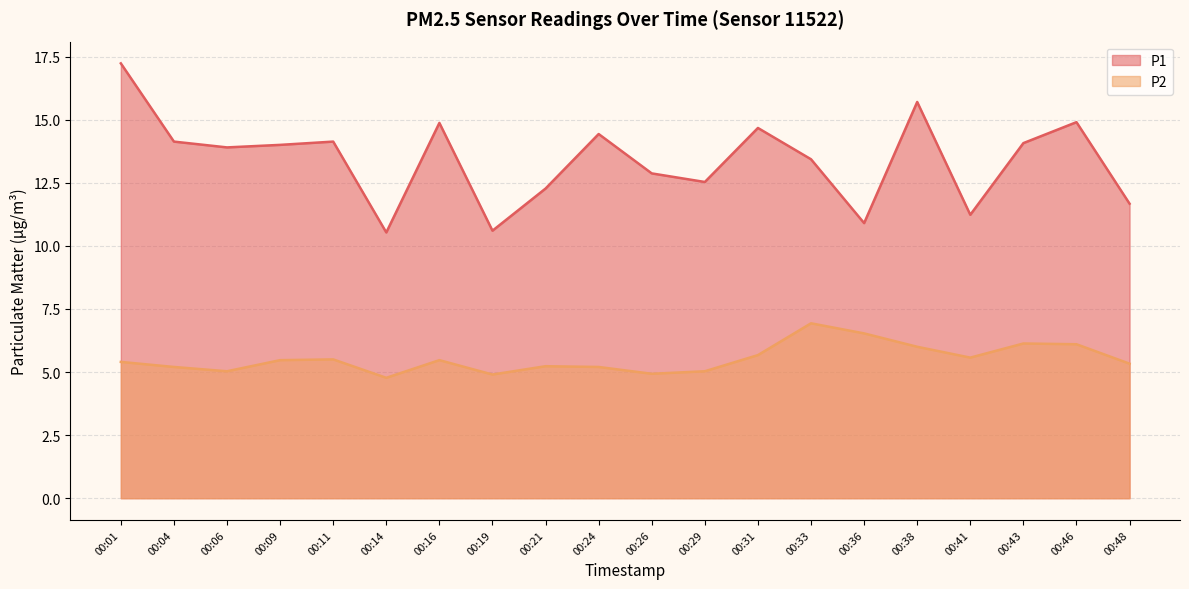

At which category is the sum across all series the highest?

00:01